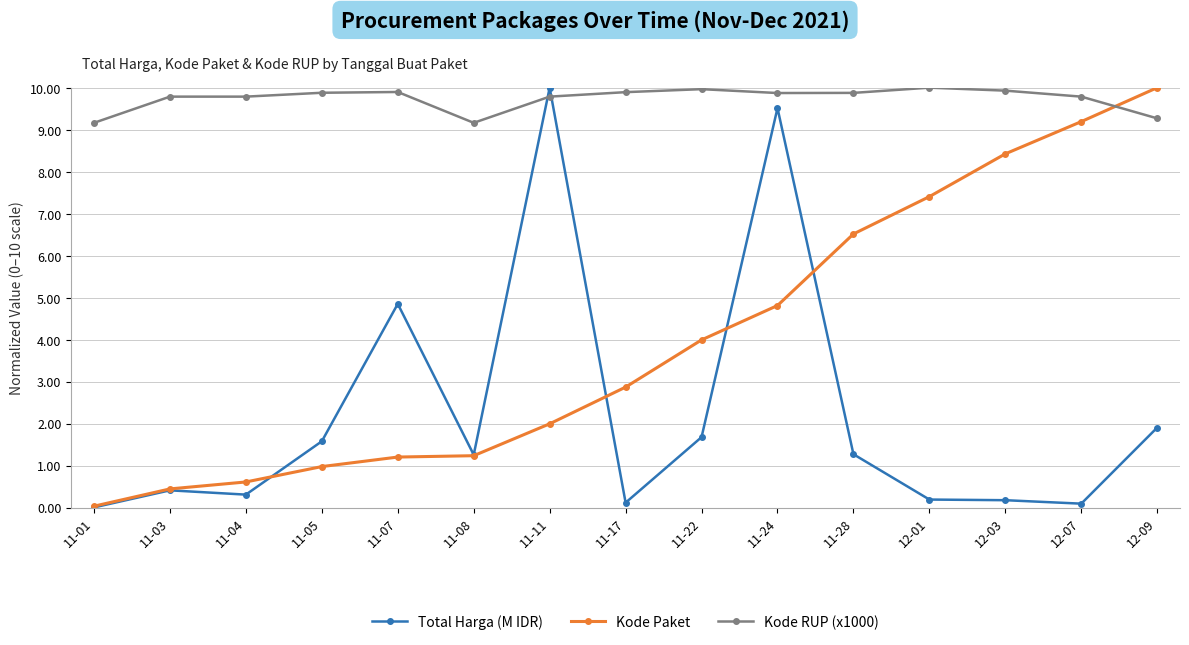

What is the spread (max minus min) of values at 11-24?

5.1